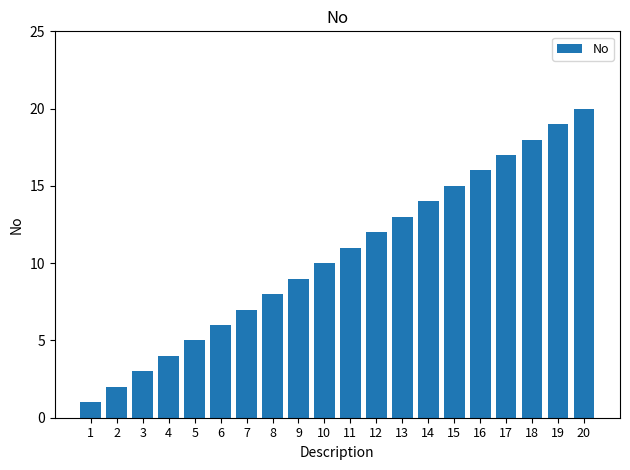

Are the bars horizontal?

No